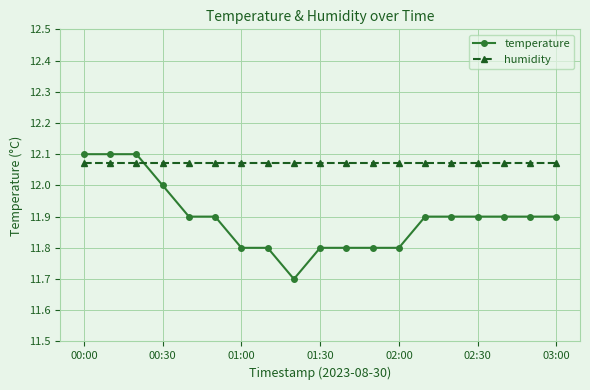

Rank the series by their average value, from lowest to highest.

temperature, humidity